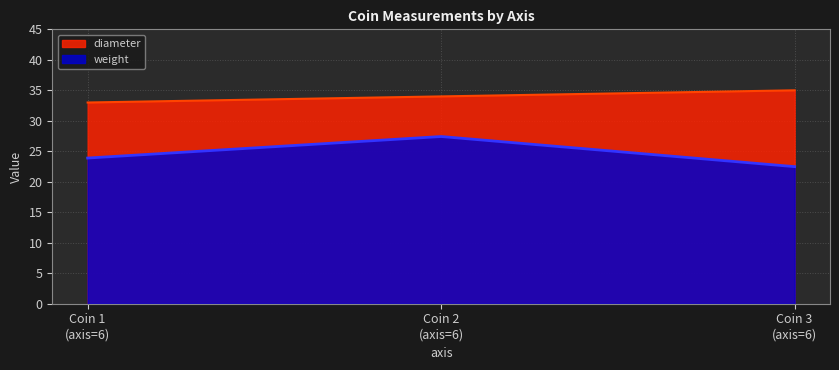

How many lines are shown in the chart?

2